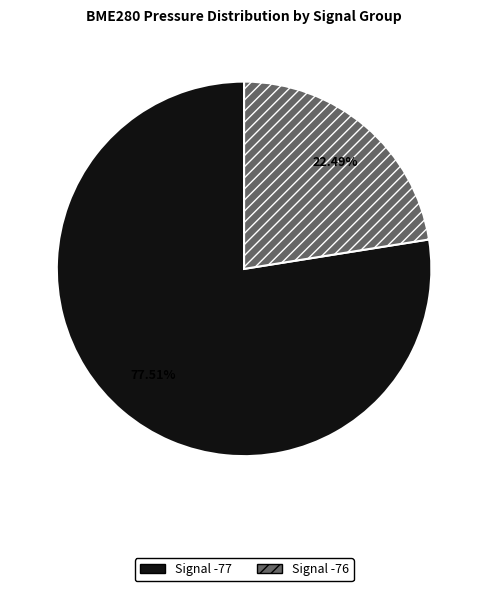

How many segments does this pie chart have?

2